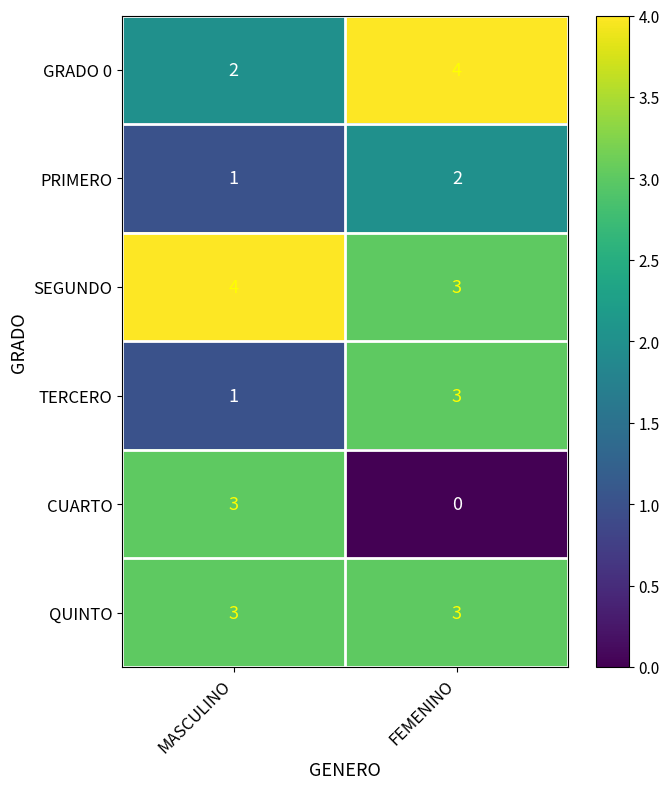

Is the value of SEGUNDO at MASCULINO greater than the value of TERCERO at FEMENINO?

Yes